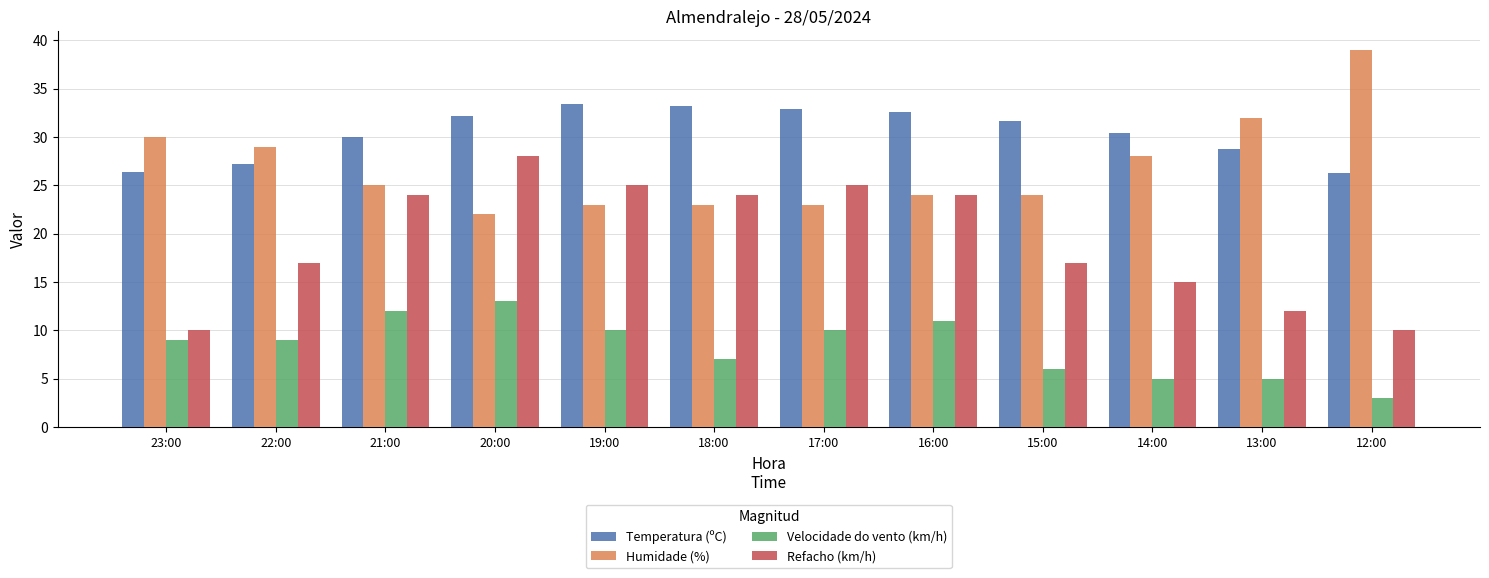

Which series has the widest spread of values?

Refacho (km/h)